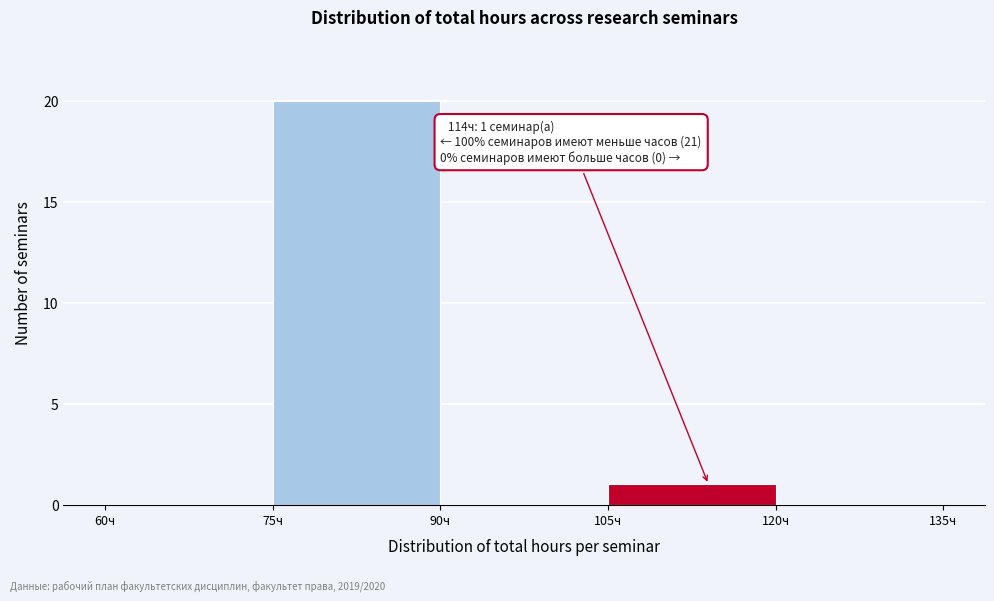

Over which range of the x-axis is the bar tallest?

75 to 90